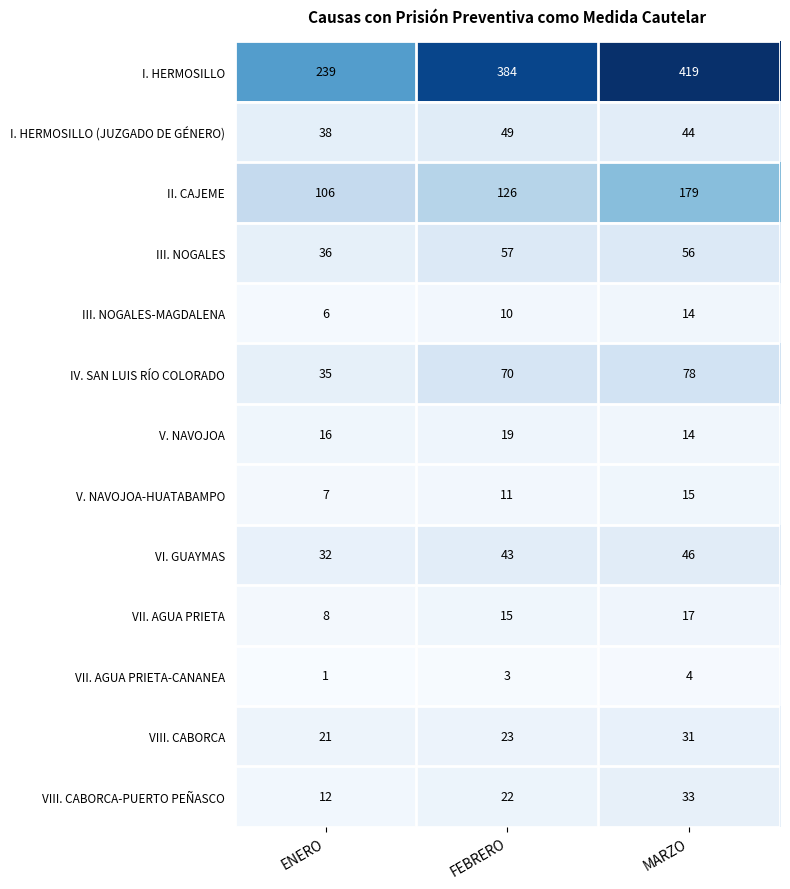

Which series has the largest range (max minus min)?

I. HERMOSILLO